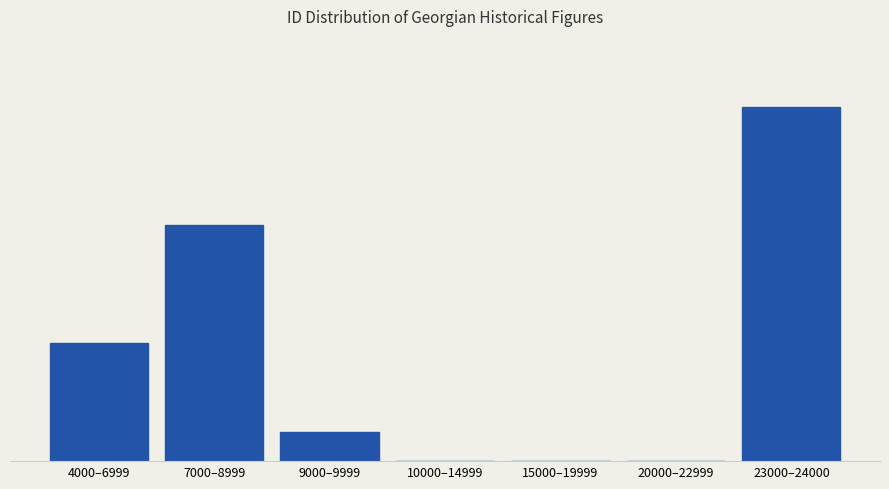

What is the label of the 3rd bar from the right?

15000–19999